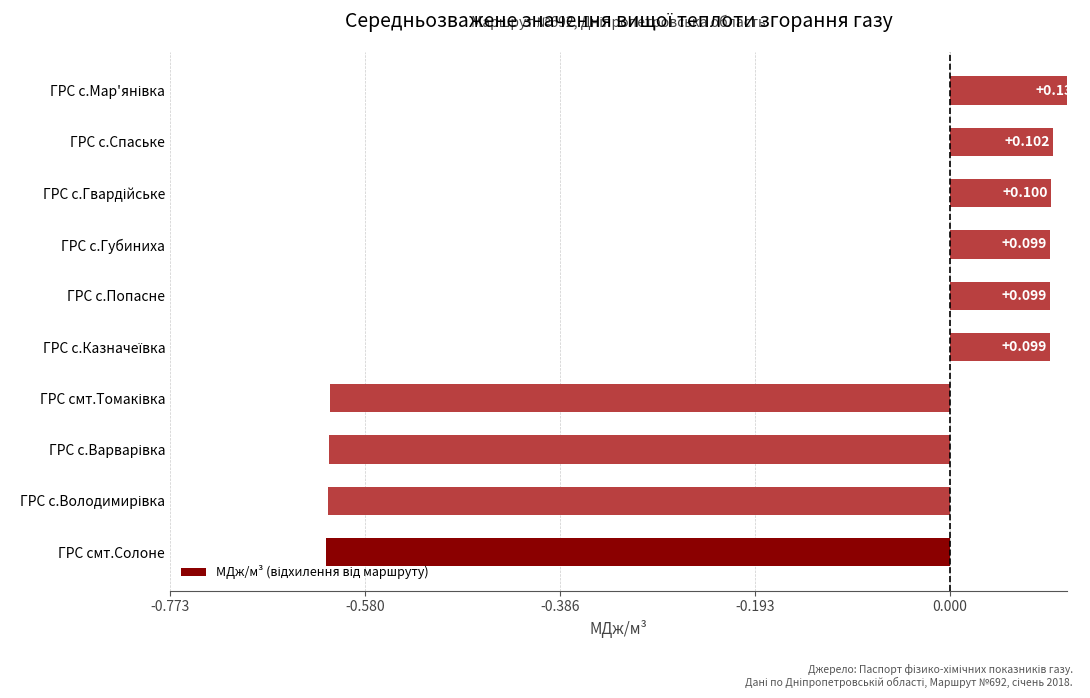

What is the sum of all values?

-1.8